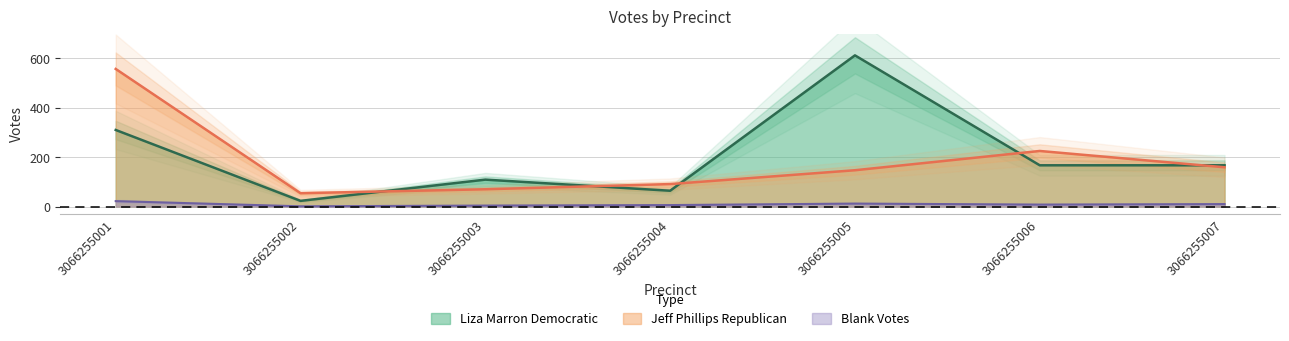

At how many categories does at least one series exceed 12?

7